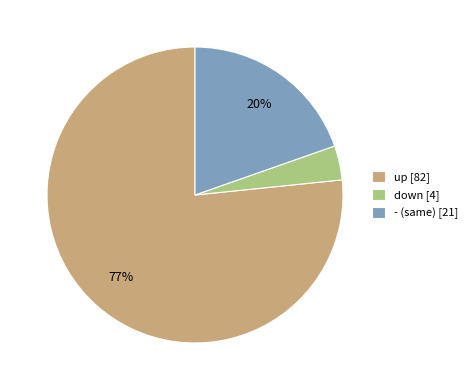

The - (same) [21] slice represents 6% of the pie. True or false?

False